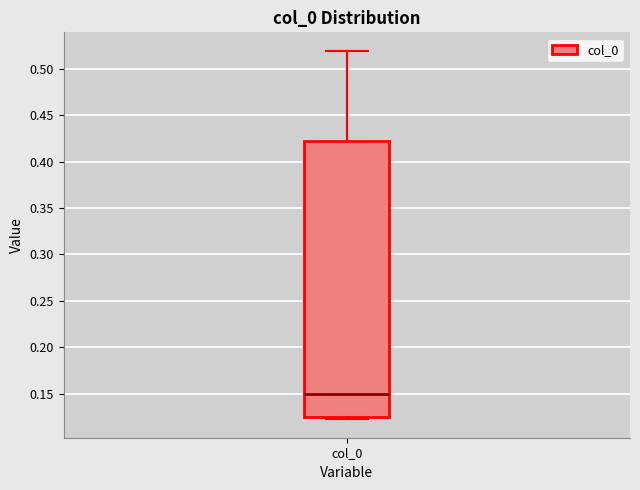

Transcribe this box plot: give where the median line is, the range the box spans, and where the two whiskers end, as read against the y-axis. The values are not printed on the chart, so give them approximately, as read against the axis.

median 0.150, box 0.125 to 0.420, whiskers 0.120 to 0.520